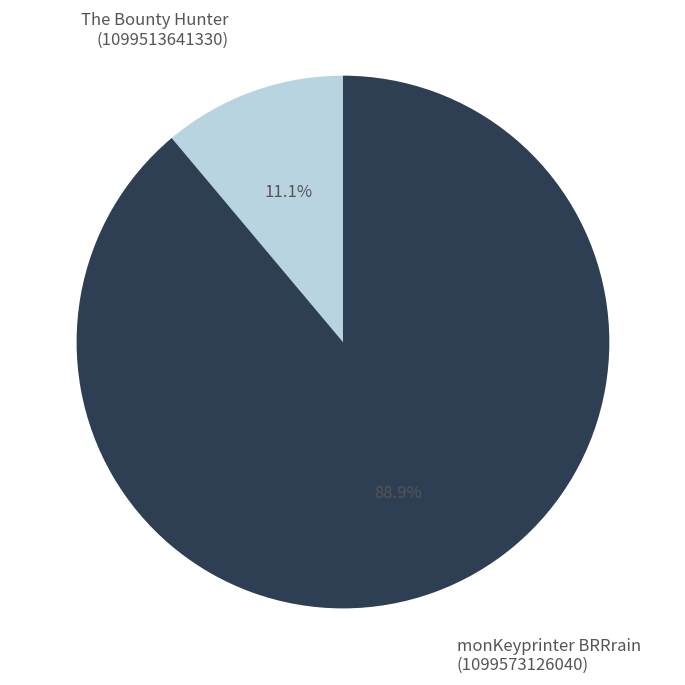

What is the majority slice?

monKeyprinter BRRrain (1099573126040)